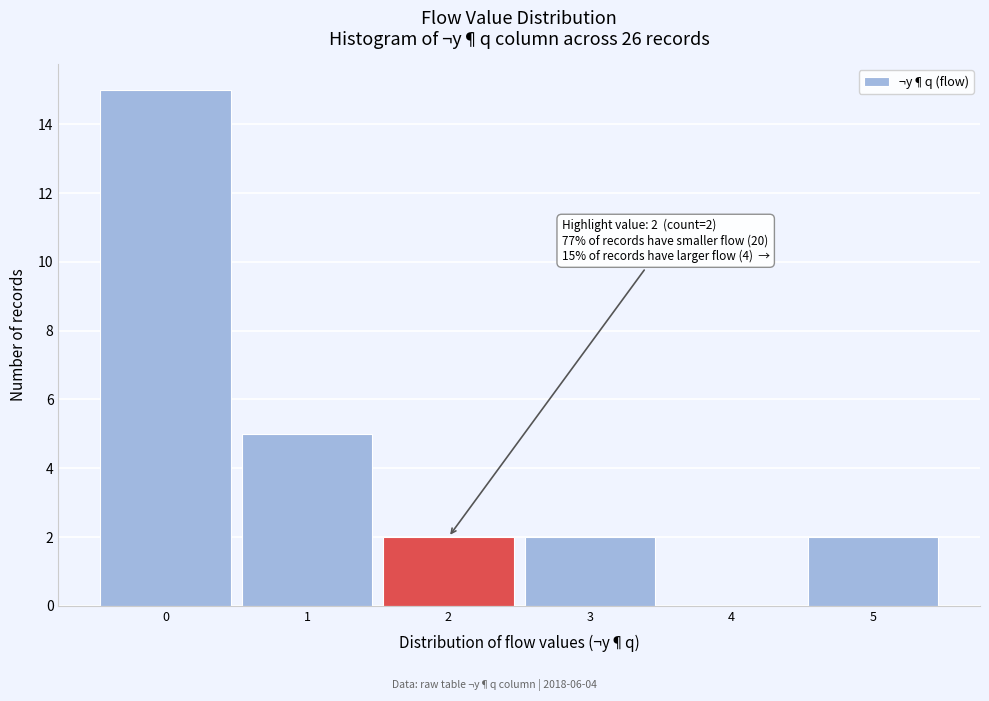

Over which range of the x-axis is the bar tallest?

-0.5 to 0.5